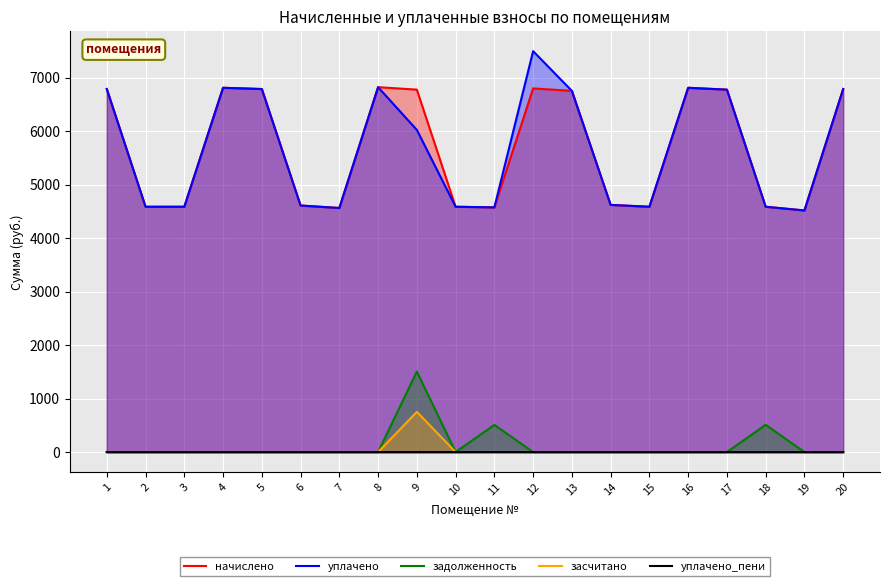

List the labels in order of уплачено value, smallest first.

19, 7, 11, 2, 3, 10, 15, 18, 6, 14, 9, 13, 17, 1, 5, 20, 4, 16, 8, 12